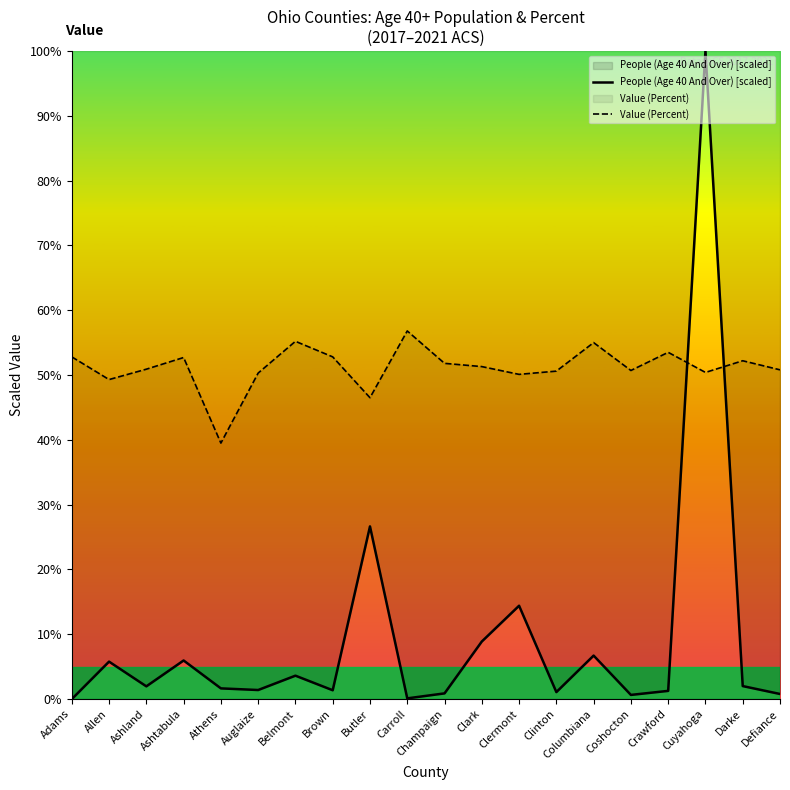

How many times do People (Age 40 And Over) [scaled] and Value (Percent) cross each other?

2